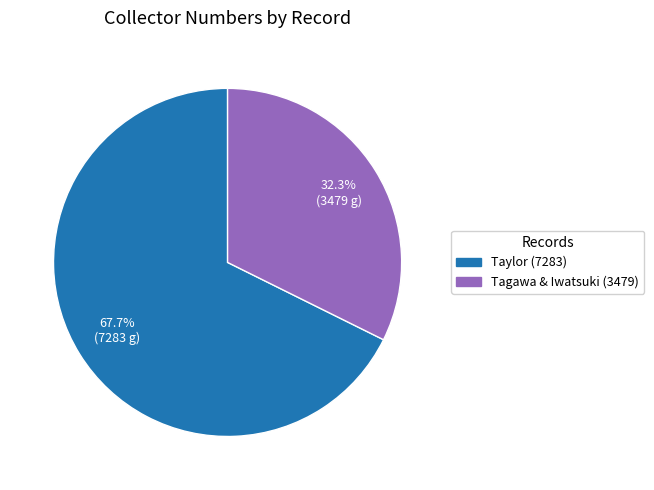

How many segments does this pie chart have?

2